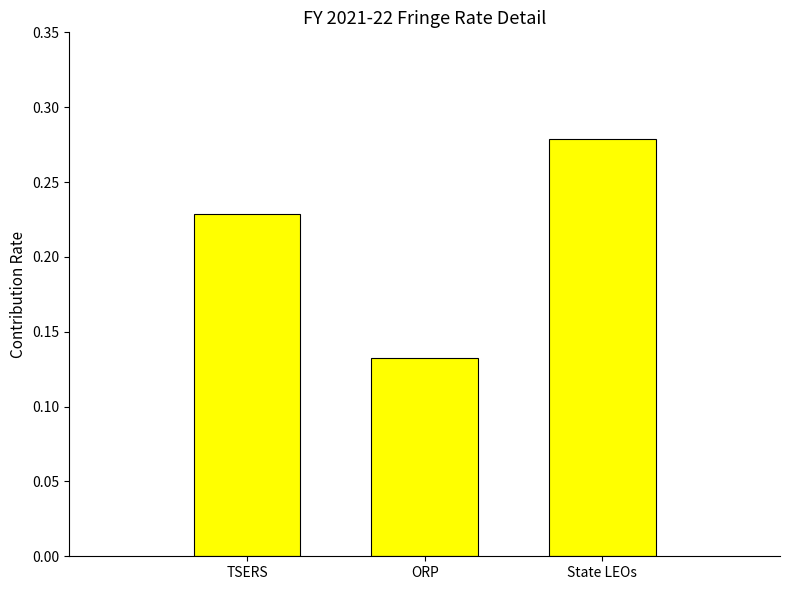

What is the label of the 2nd bar from the right?

ORP